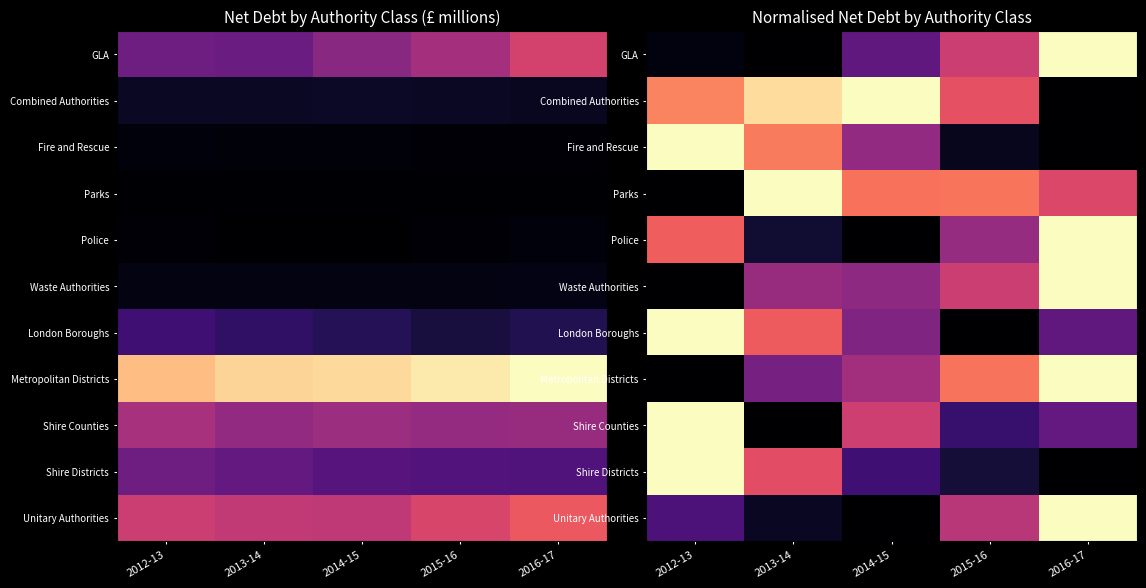

The Unitary Authorities series shows 0.5 at 2015-16. True or false?

True